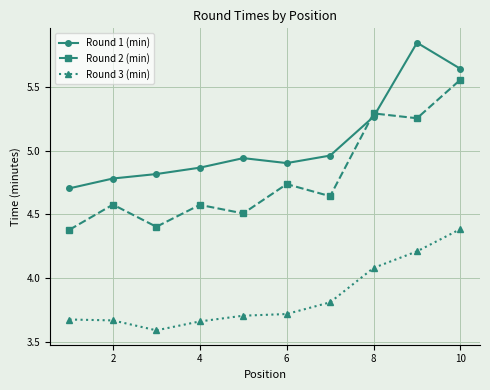

Rank the series by their maximum value, from lowest to highest.

Round 3 (min), Round 2 (min), Round 1 (min)